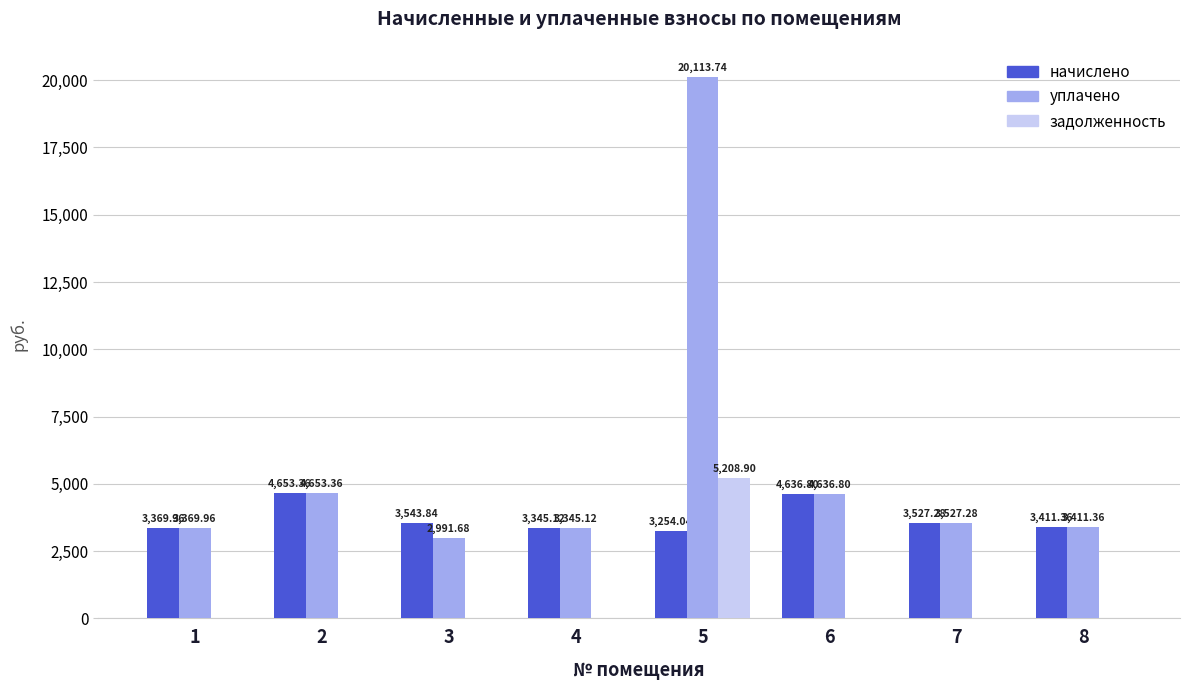

What is the average value of the задолженность series?

651.1